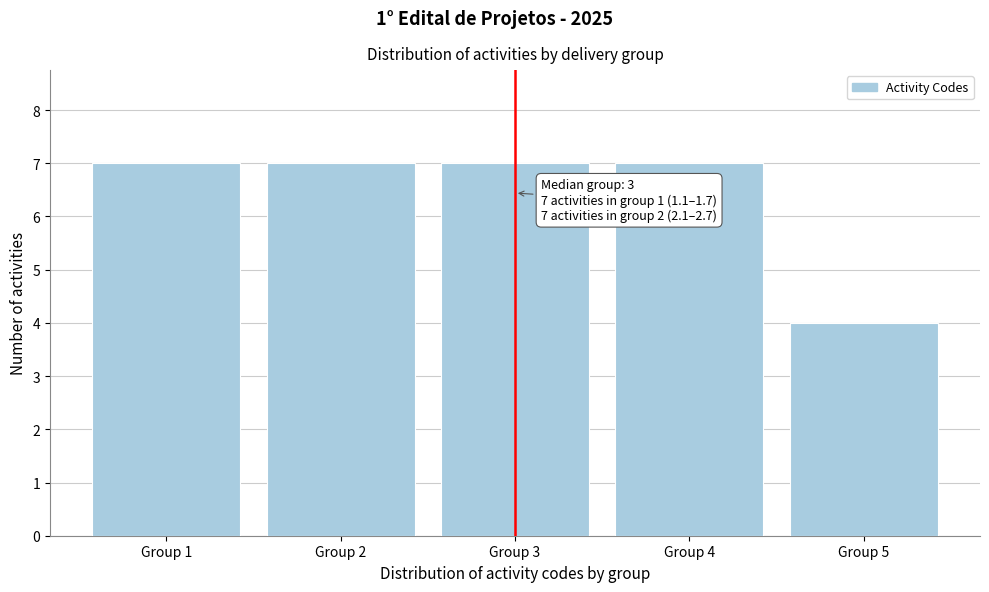

Reading right to left, extract all data points from this chart.

Group 5=4	Group 4=7	Group 3=7	Group 2=7	Group 1=7